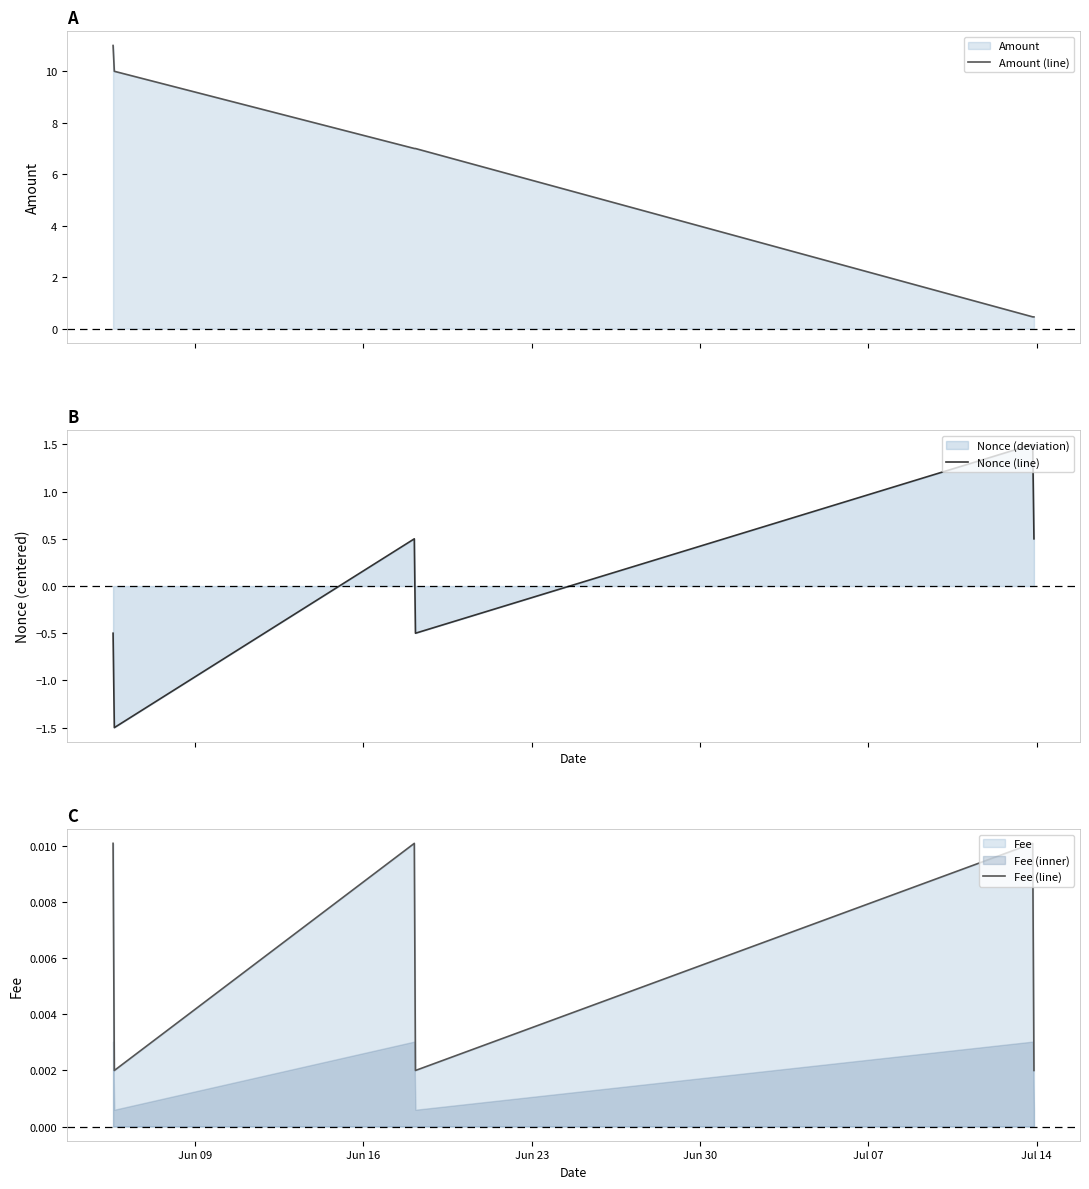

Count the Fee (line) values in the range 0 to 1.

6